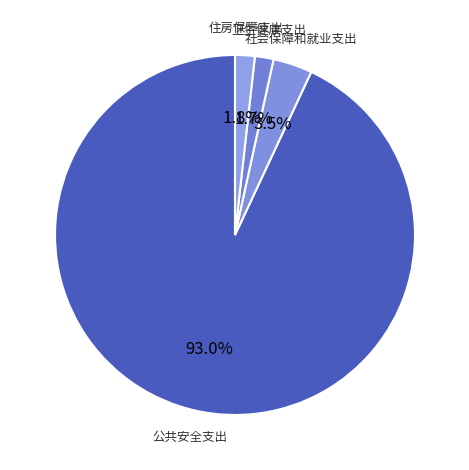

Count the number of slices in the pie.

4